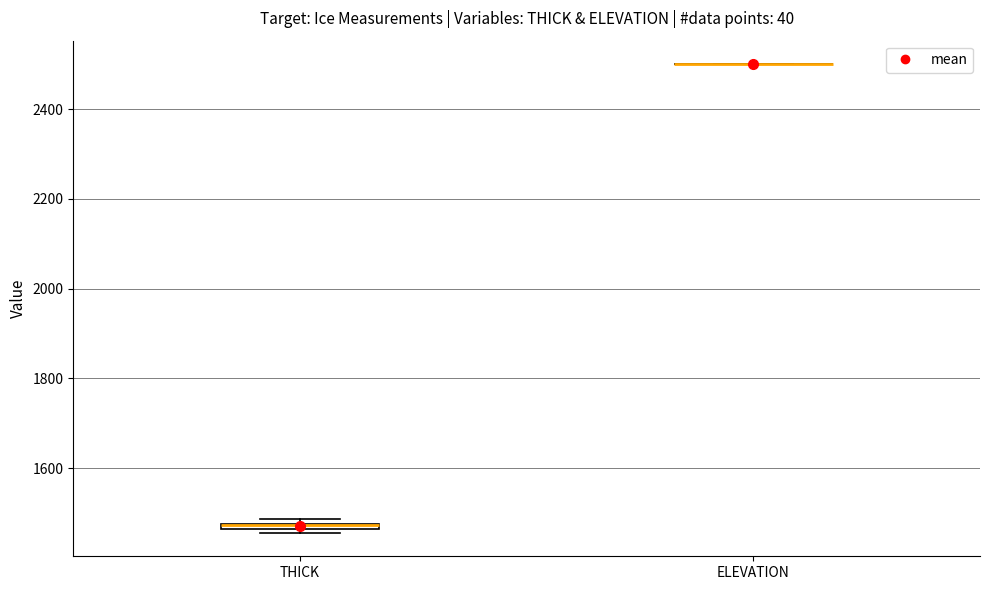

Where is the upper edge of the box for THICK on the y-axis? The values are not printed on the chart, so give them approximately, as read against the axis.

1480